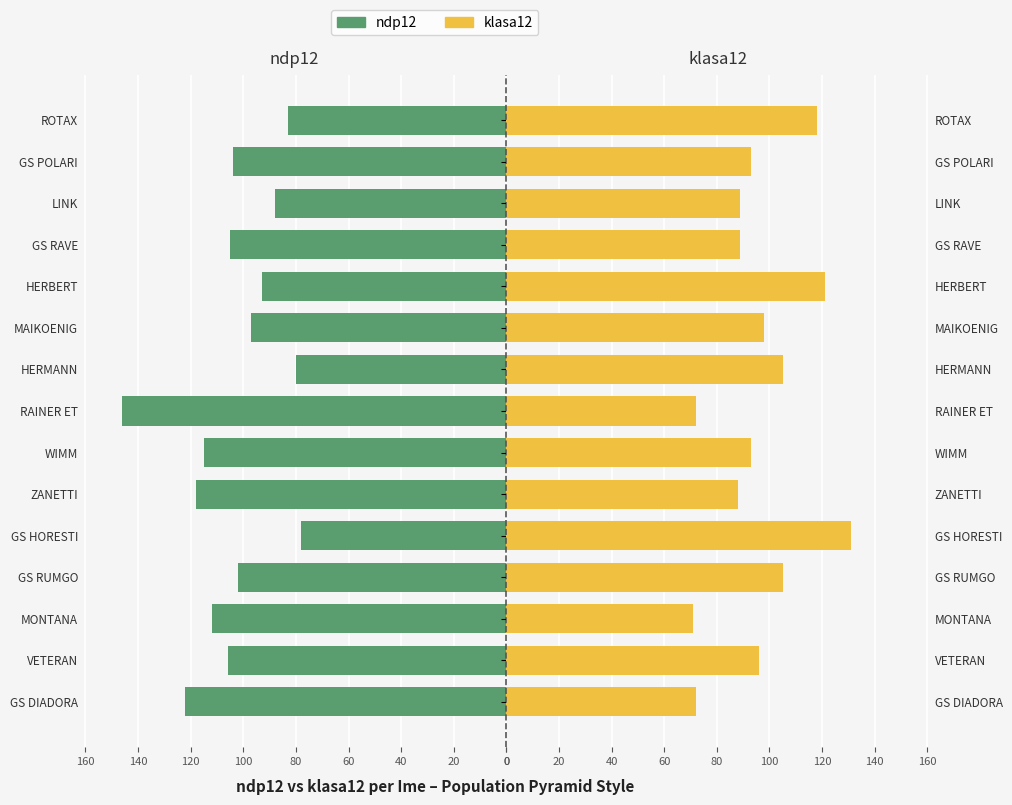

Rank the series by their maximum value, from lowest to highest.

klasa12, ndp12